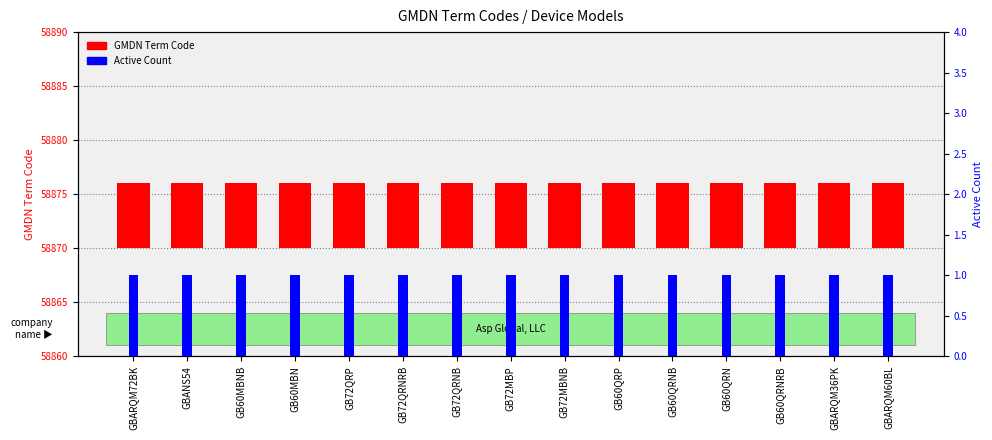

Which category has the lowest value in the GMDN Term Code series?

GBARQM72BK